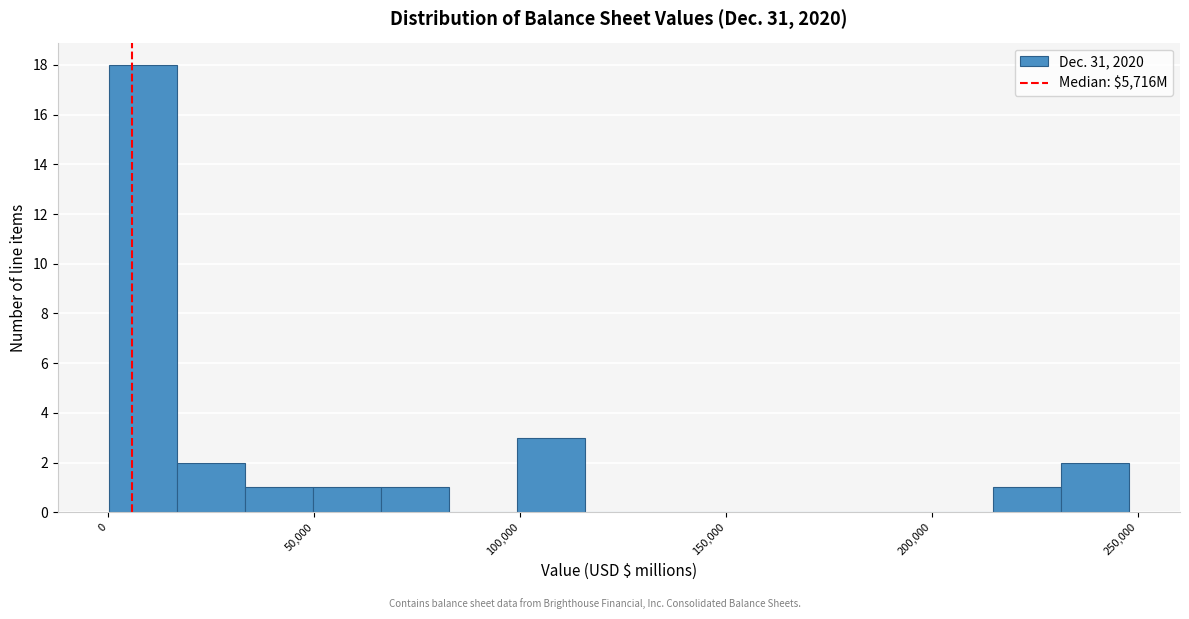

Around what value on the x-axis is the tallest bar? Give the approximate position of its centre, as read against the axis.

10000